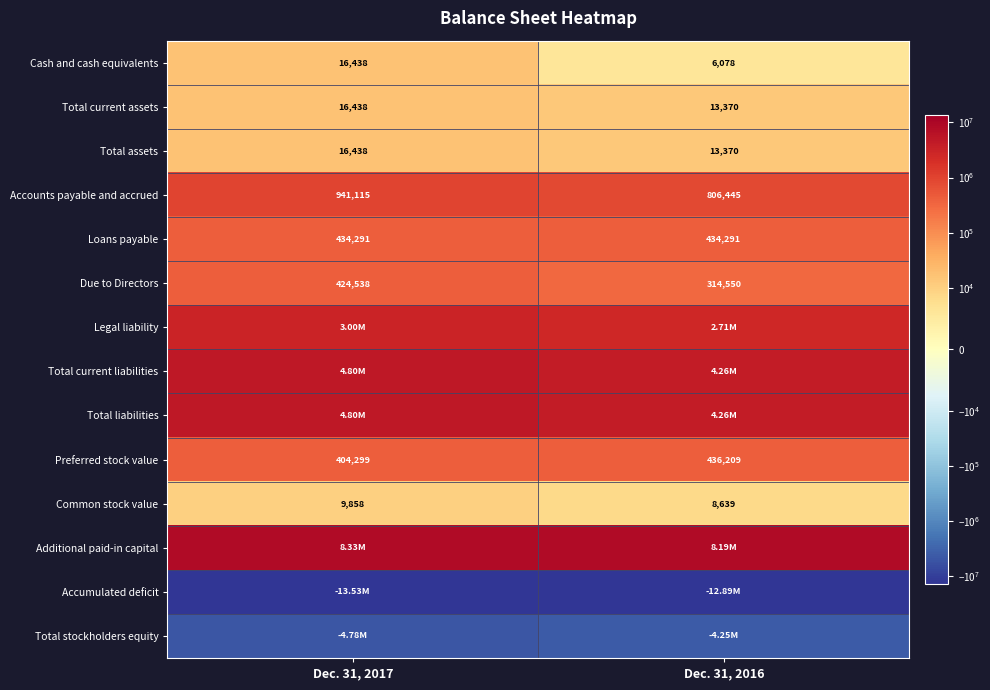

How many distinct data groups are displayed?

14